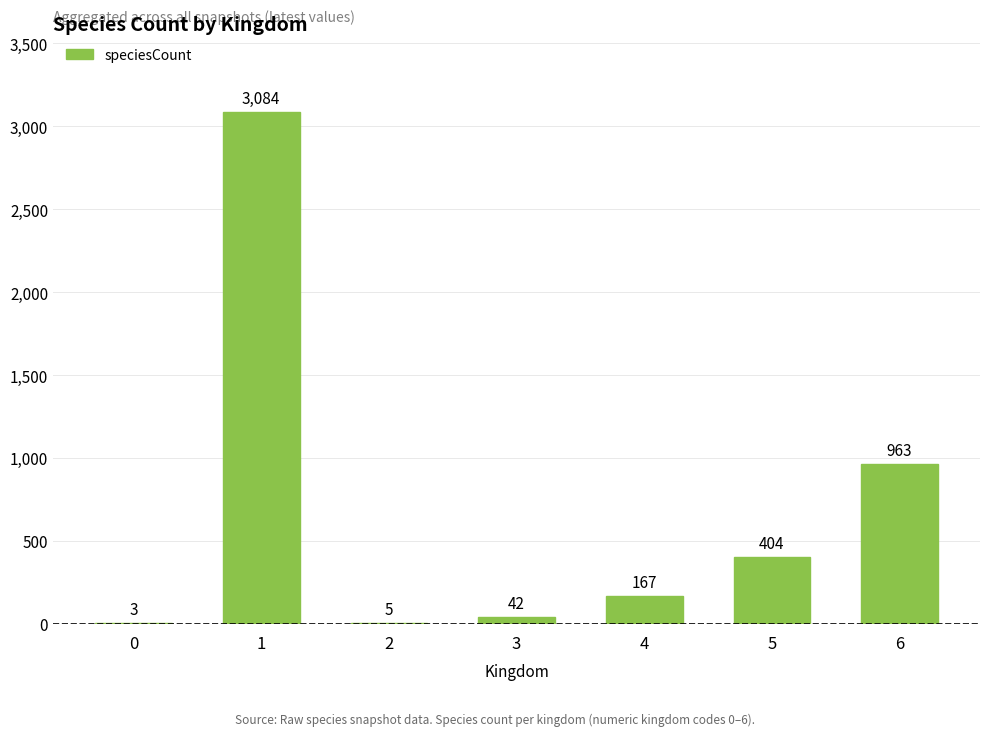

Where does the data first go above 167?

1